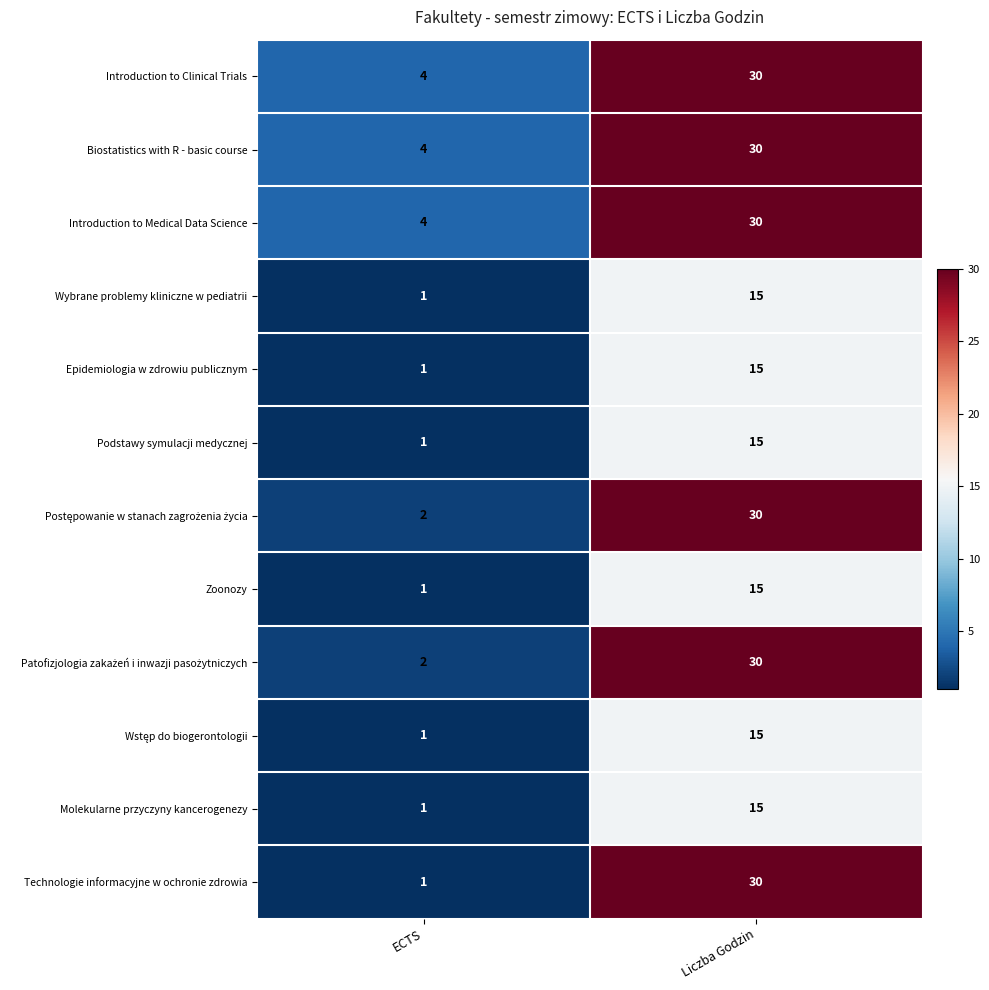

How many data points does each series have?

2